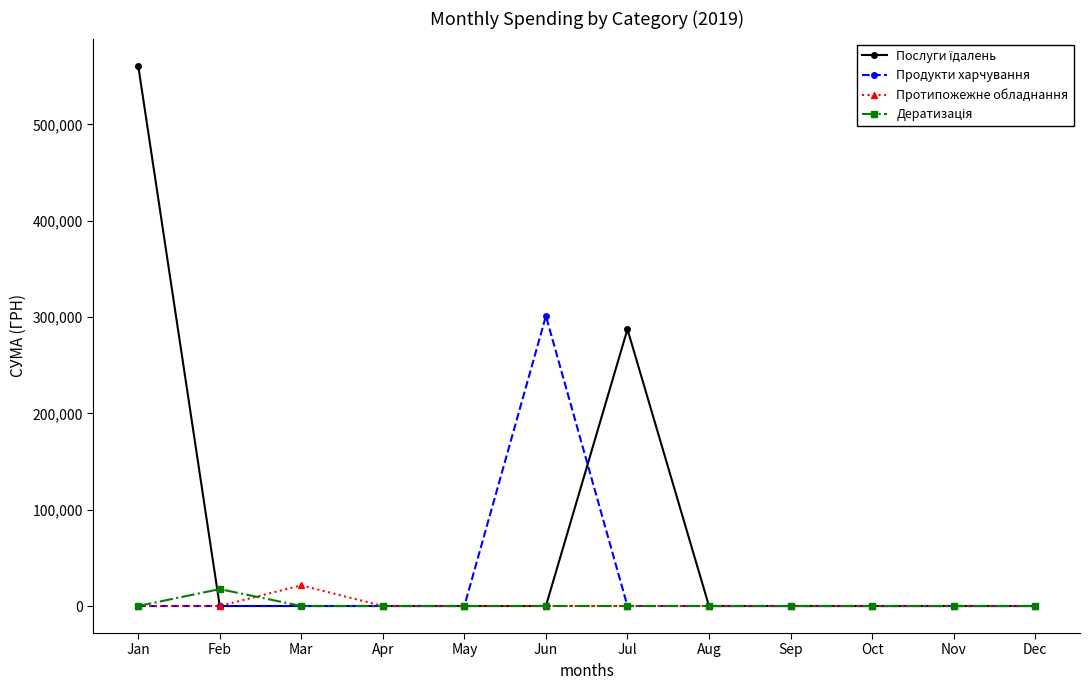

Which series changed the most between Jun and Nov?

Продукти харчування